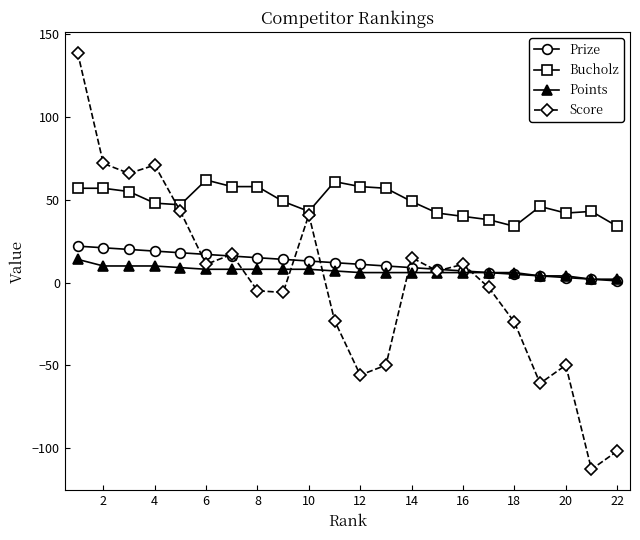

True or false: Bucholz and Points intersect in this chart.

False